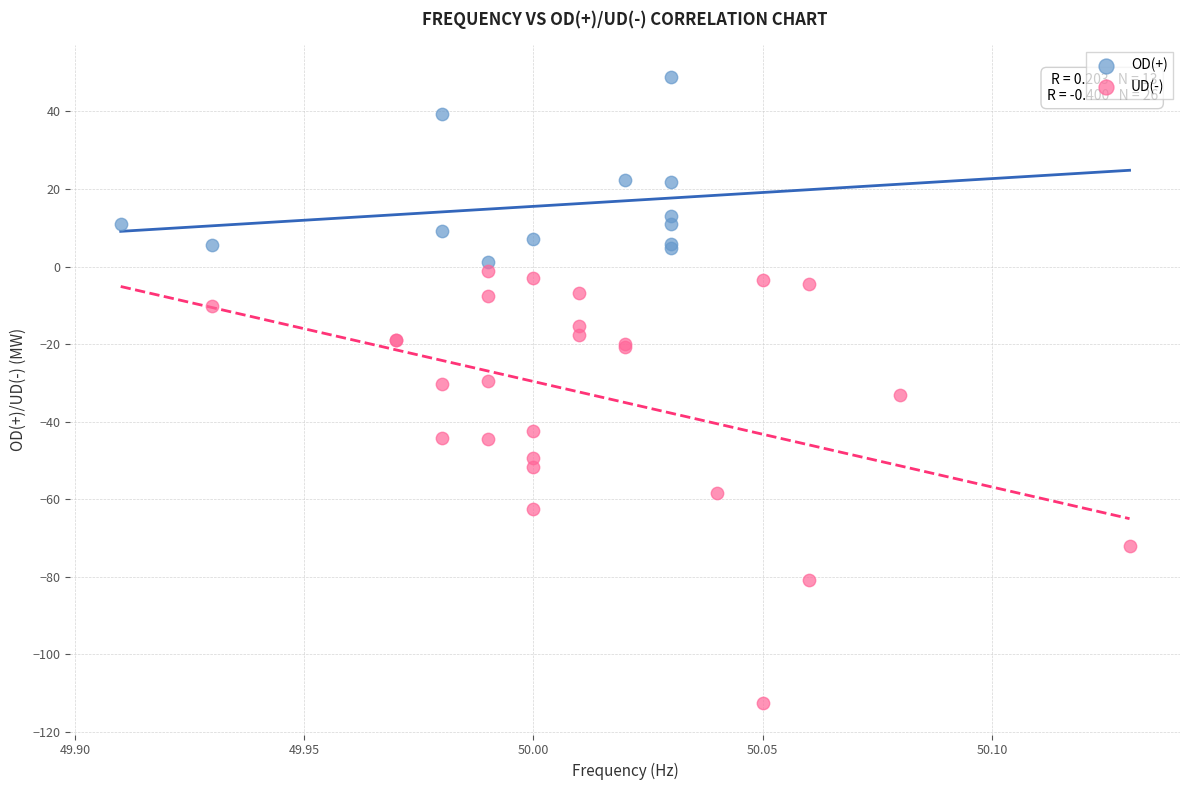

Which series reaches the maximum Y coordinate?

OD(+)